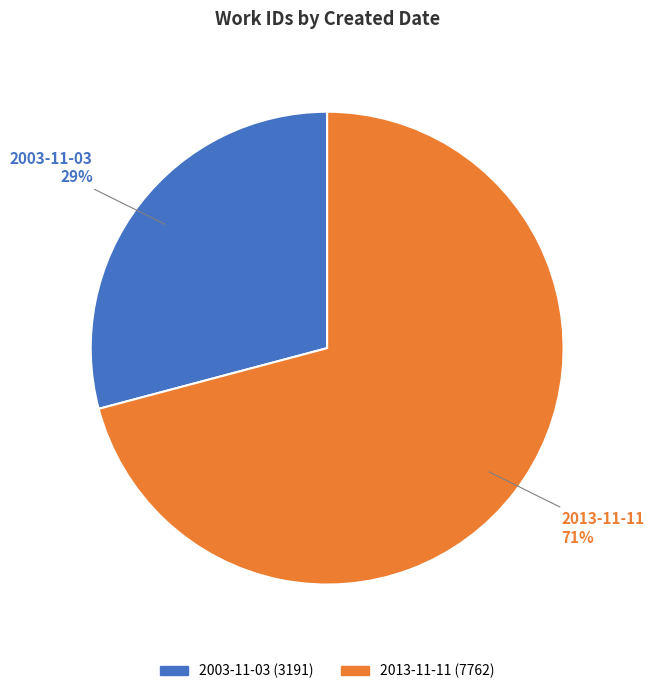

Rank the categories by value from highest to lowest.

2013-11-11, 2003-11-03